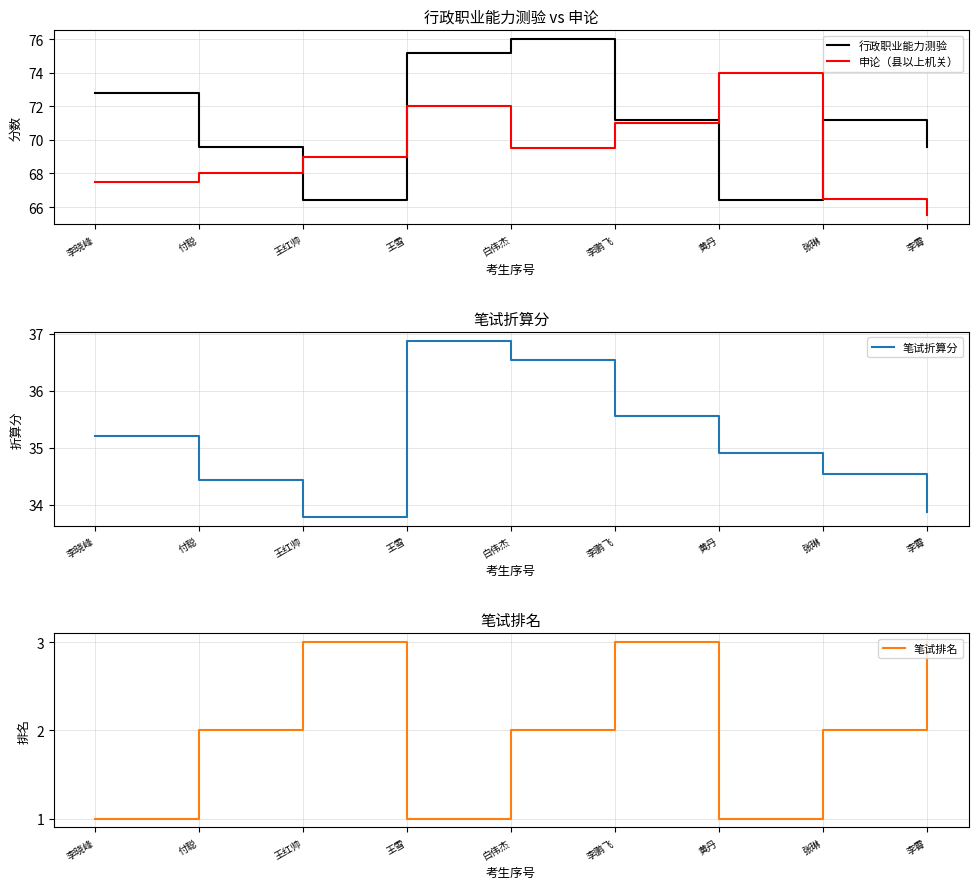

What are all the series names shown in the legend?

行政职业能力测验, 申论（县以上机关）, 笔试折算分, 笔试排名